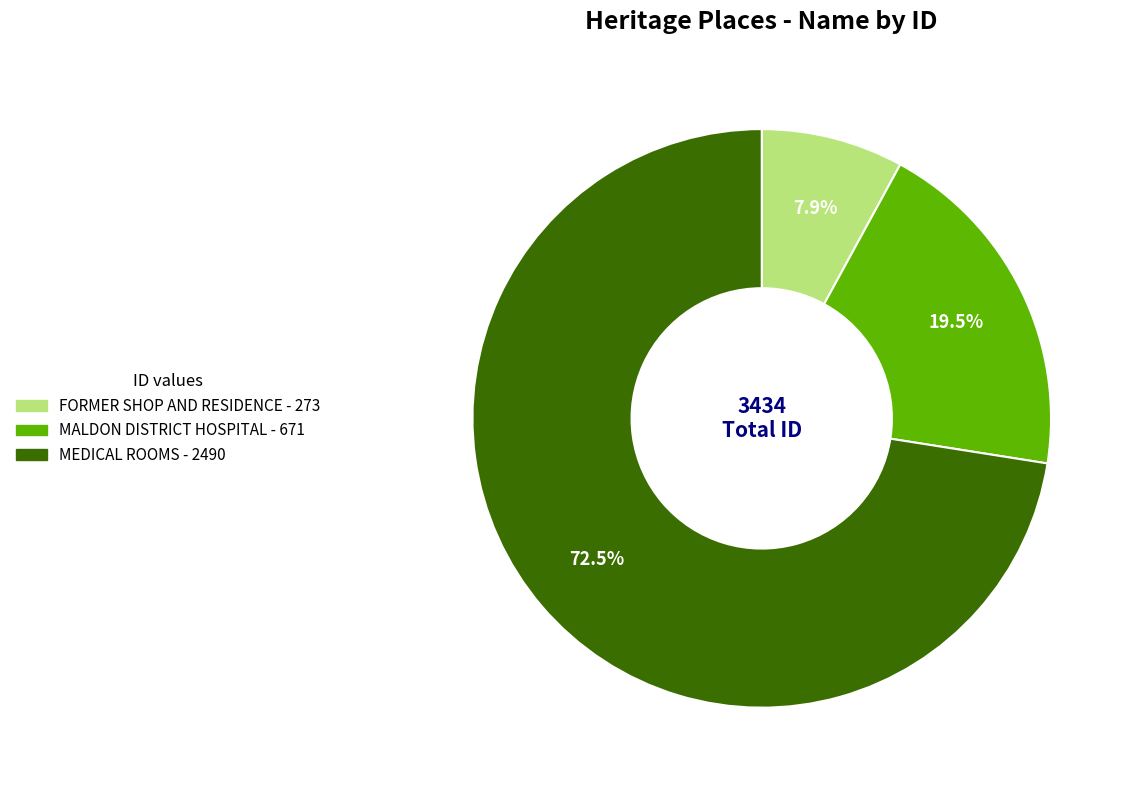

How much of the chart is everything except FORMER SHOP AND RESIDENCE?

92.1%